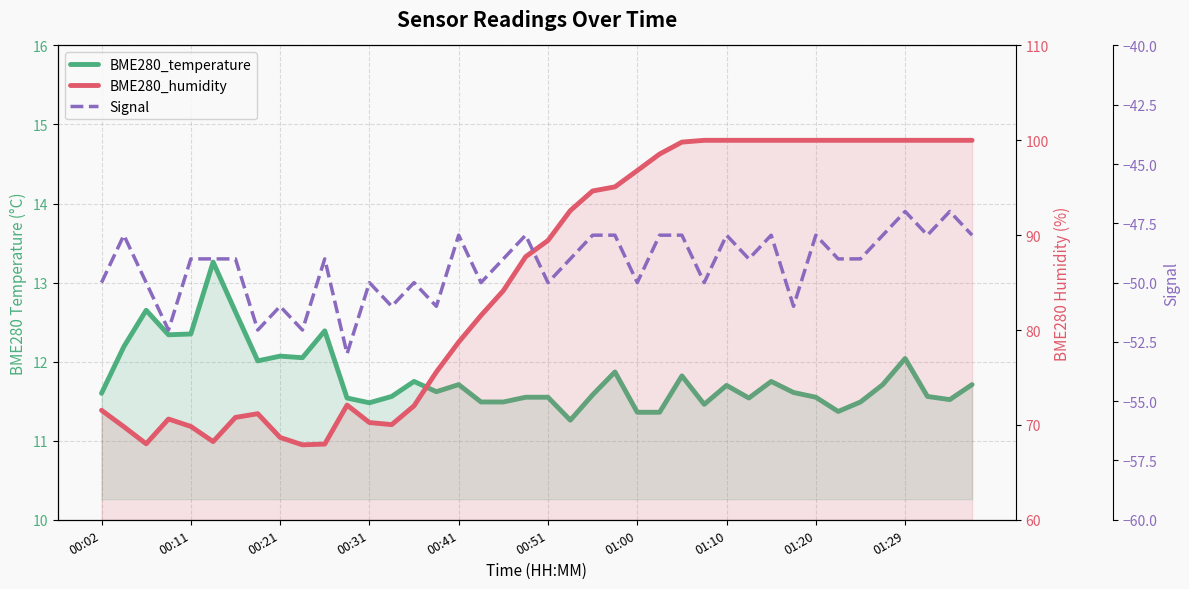

True or false: BME280_temperature has a value of 21.1 at 01:29.

False